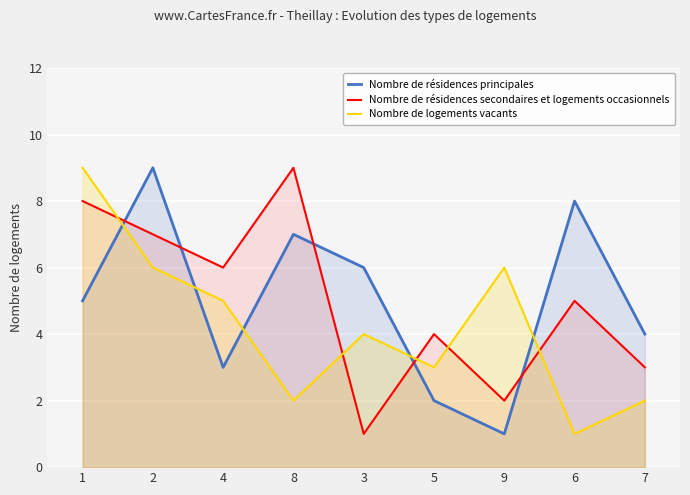

What is the difference between the Nombre de résidences secondaires et logements occasionnels values at 2 and 8?

2